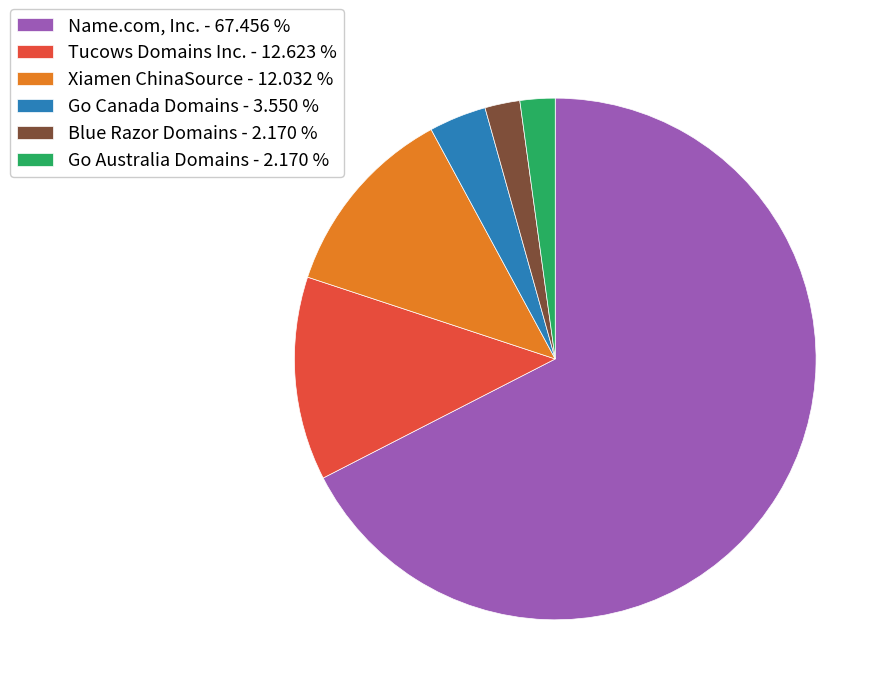

What is the ratio of the value at Blue Razor Domains to the value at Xiamen ChinaSource?

0.2